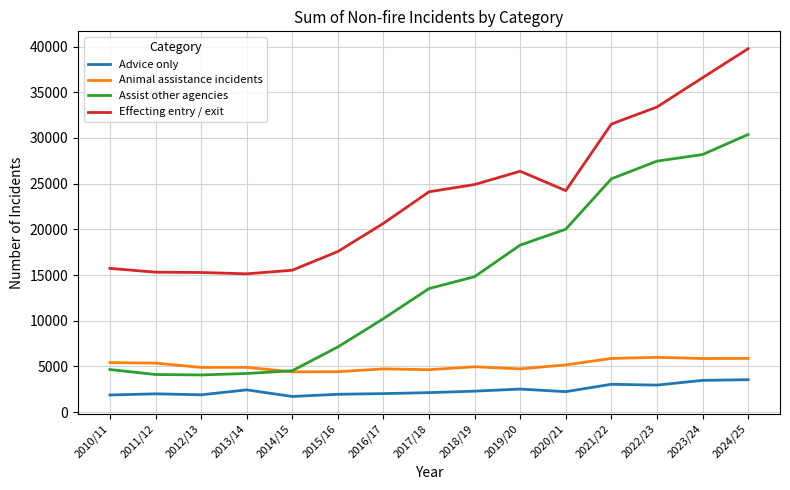

Is the value of Animal assistance incidents at 2013/14 greater than the value of Assist other agencies at 2021/22?

No